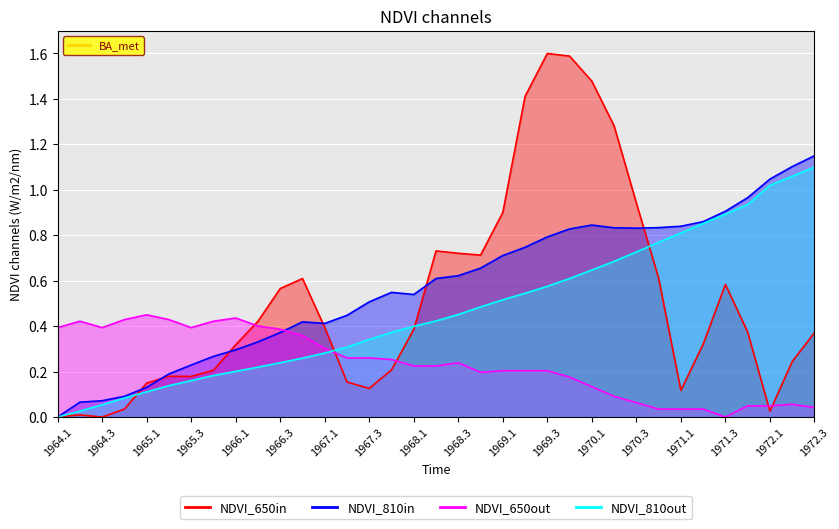

True or false: CE16OV has more than 1 interior local peaks.

True